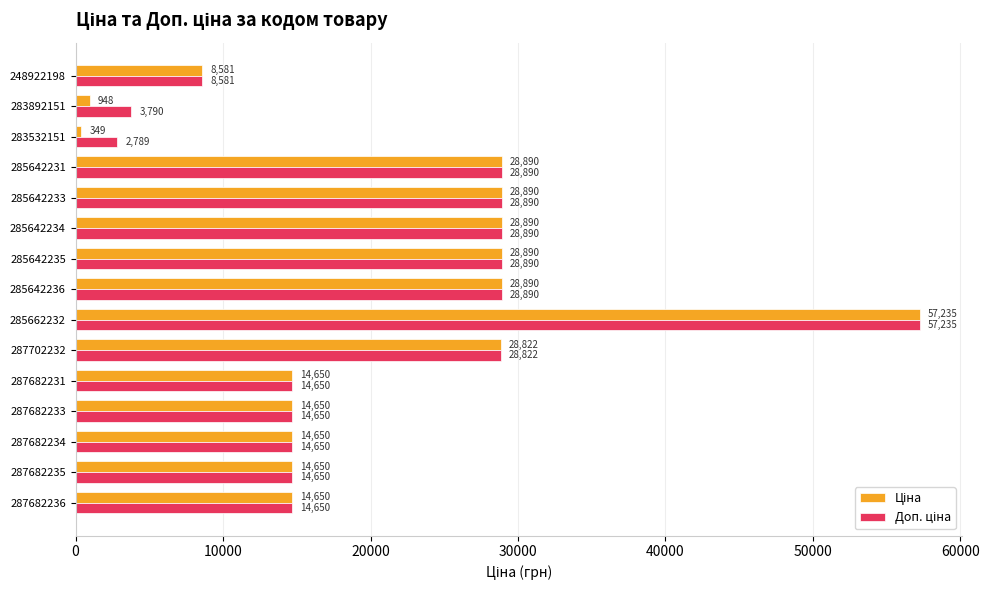

At how many categories does at least one series exceed 10296?

12